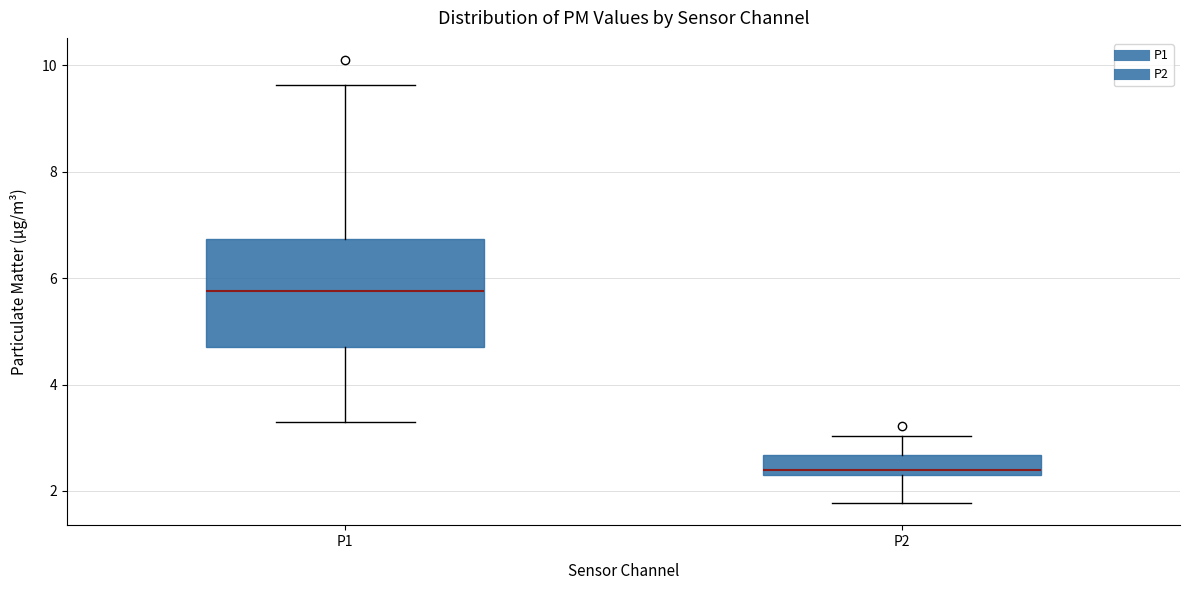

Which box's median line is the highest?

P1